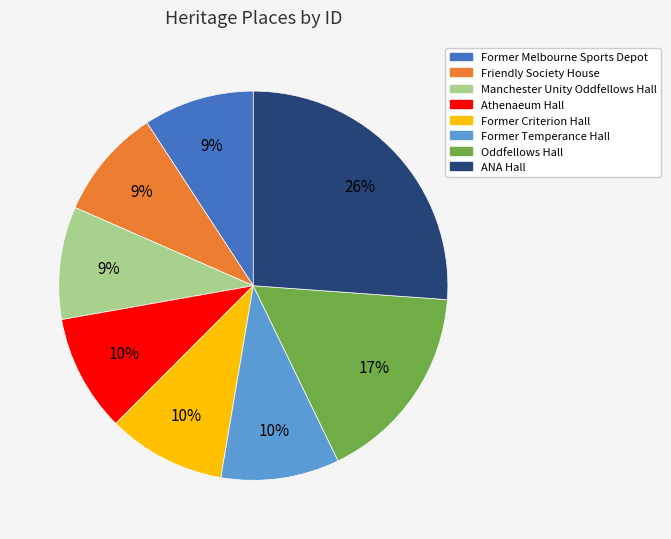

Is the sum of ANA Hall and Former Temperance Hall greater than half?

No